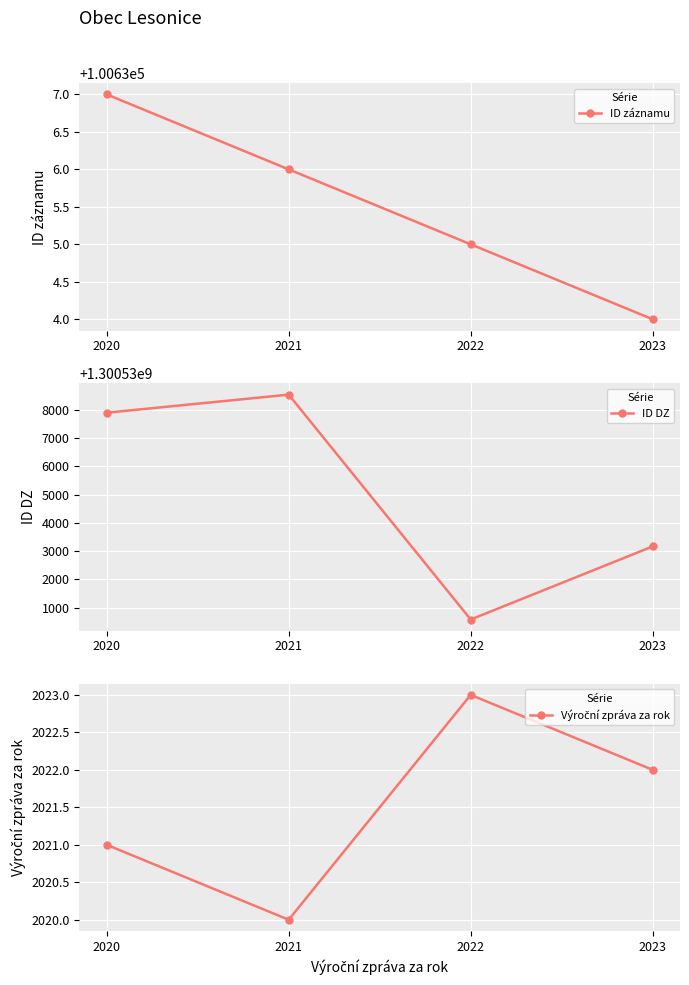

What are all the series names shown in the legend?

ID záznamu, ID DZ, Výroční zpráva za rok